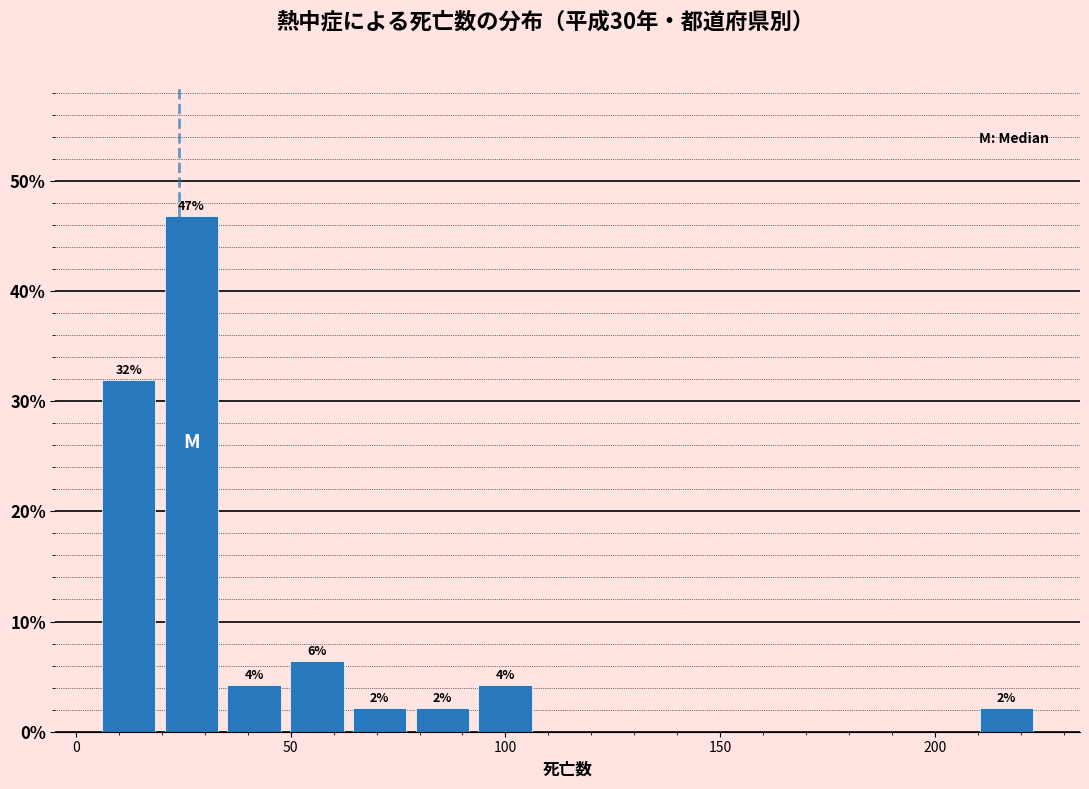

Around what value on the x-axis is the tallest bar? Give the approximate position of its centre, as read against the axis.

25